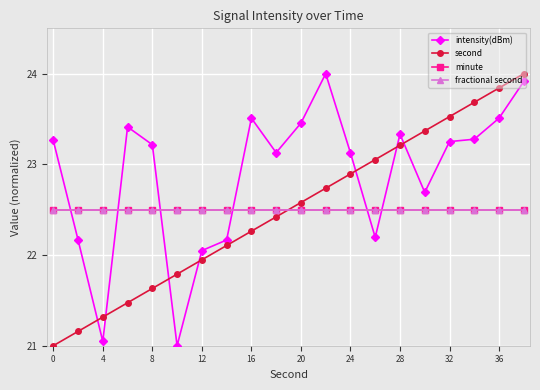

After their last crossing, which series has the higher values: minute or second?

second